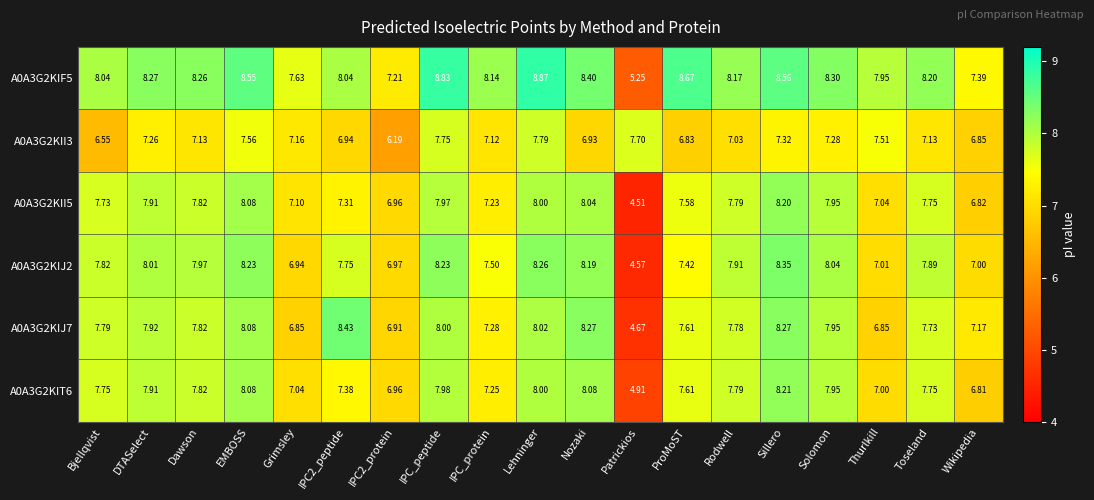

Where does the A0A3G2KIF5 series first go above 8?

Bjellqvist